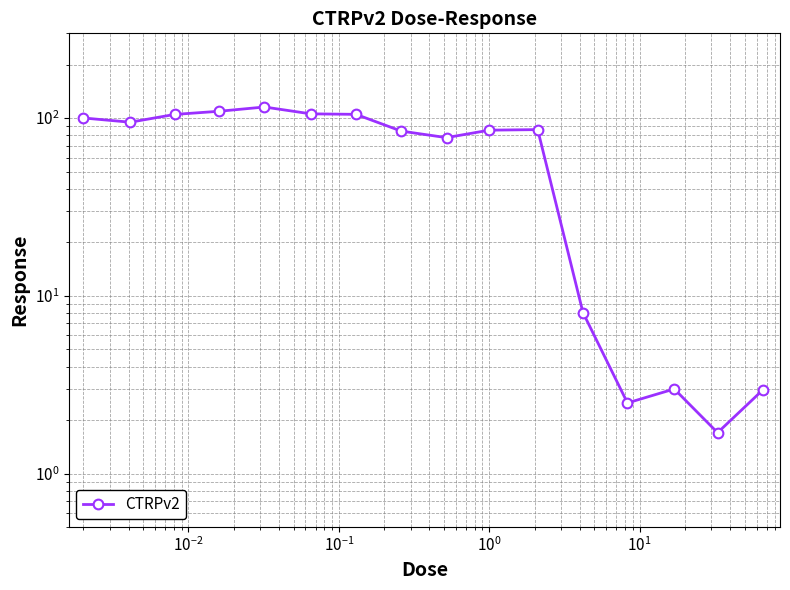

True or false: the data shows 57.4 at $\mathdefault{10^{2}}$.

False